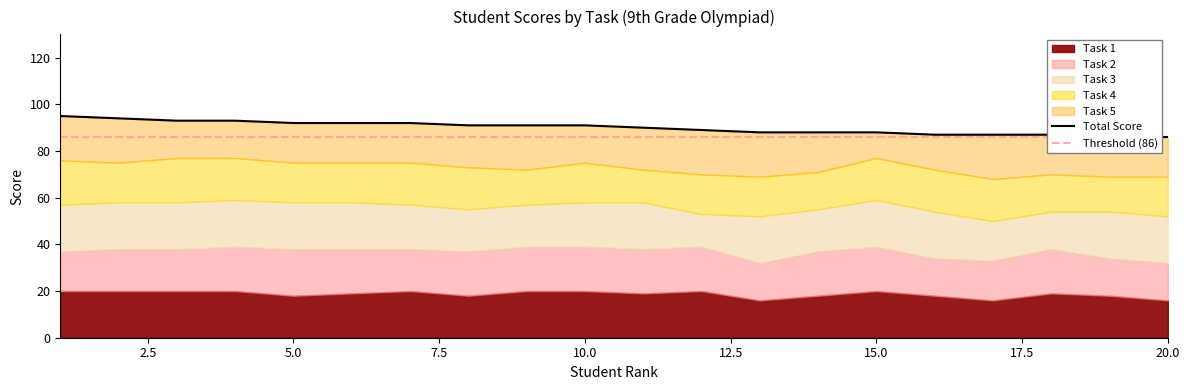

After their last crossing, which series has the higher values: Task 2 or Task 4?

Task 4